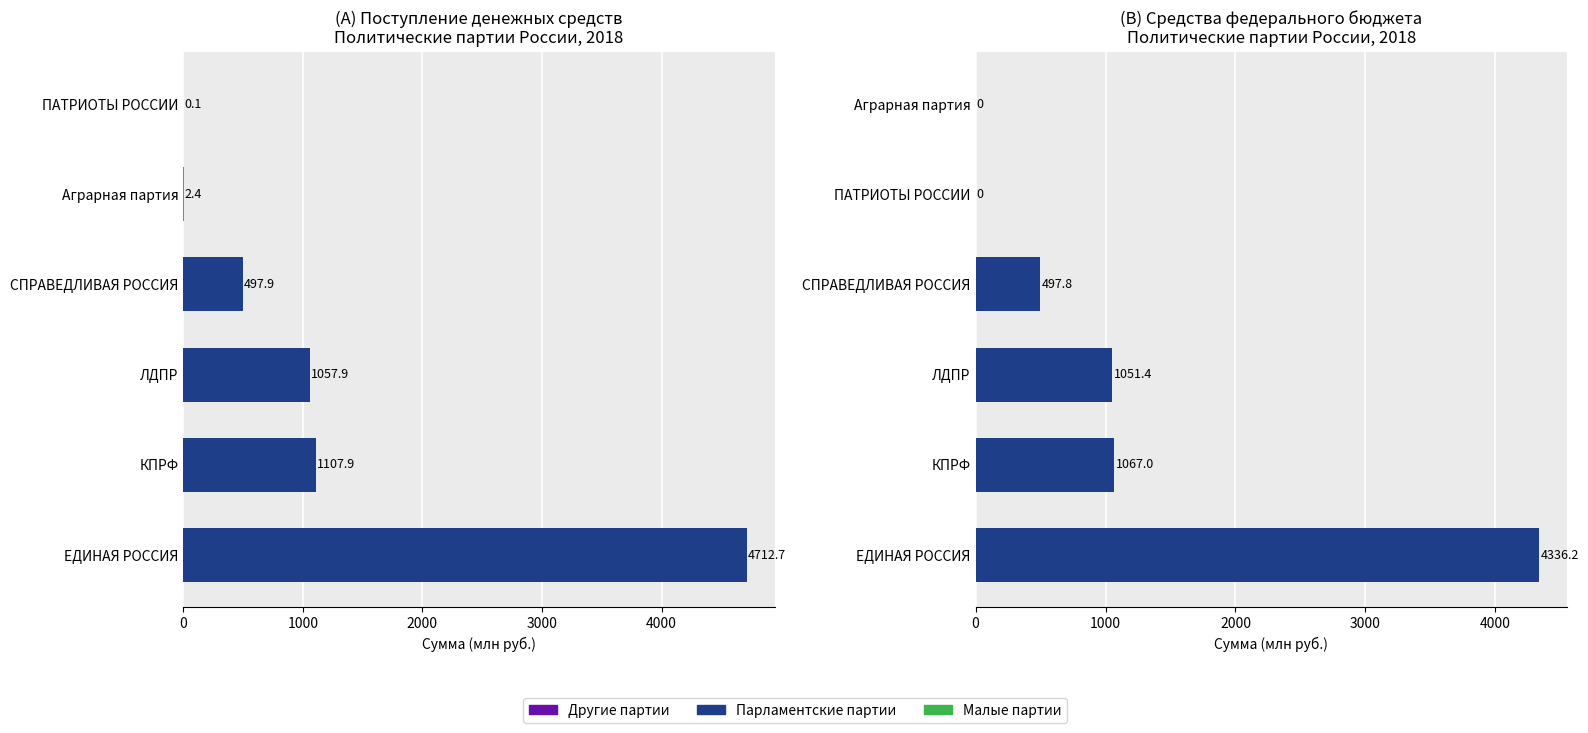

What is the sum of all Средства федерального бюджета values?

6952.4